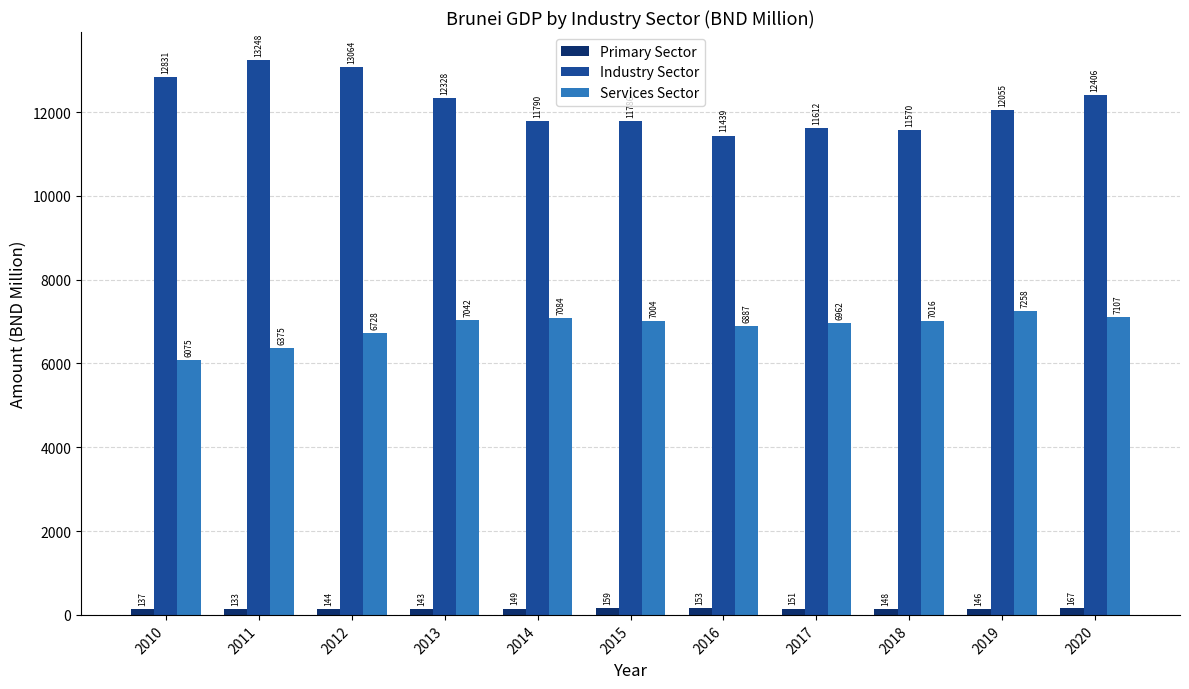

At which label does Primary Sector reach its minimum?

2011